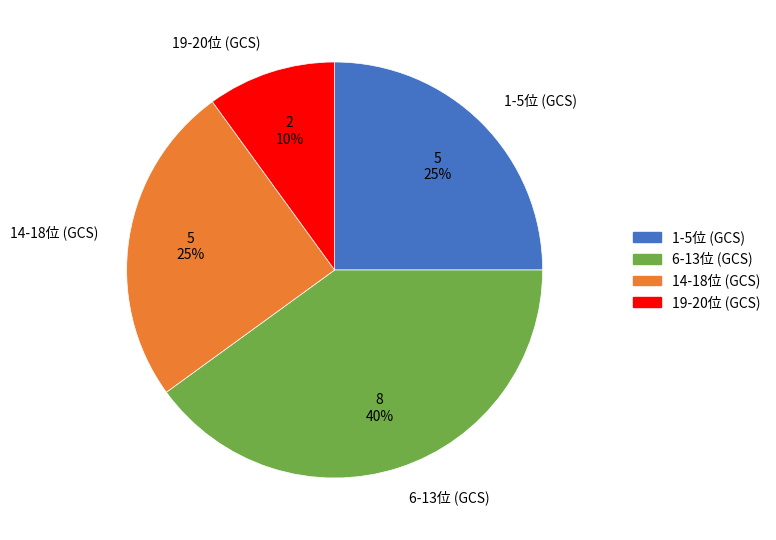

Which category has the biggest portion of the pie?

6-13位 (GCS)